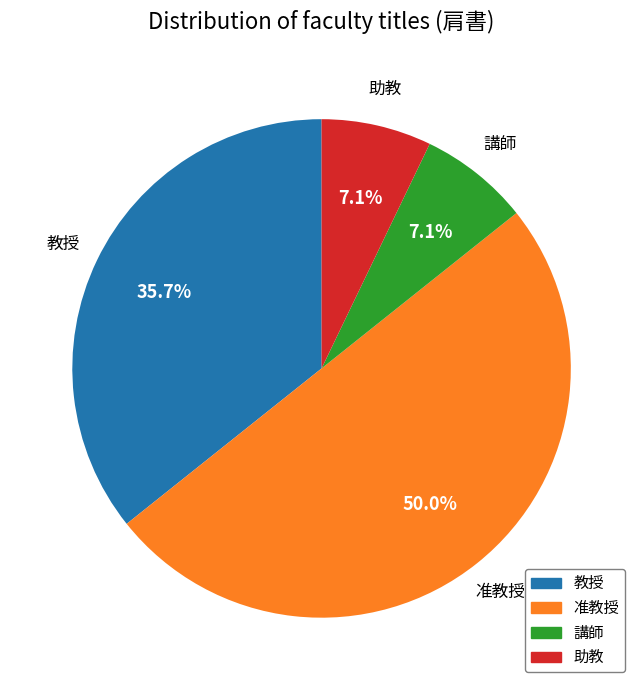

Between 准教授 and 講師, which is larger?

准教授